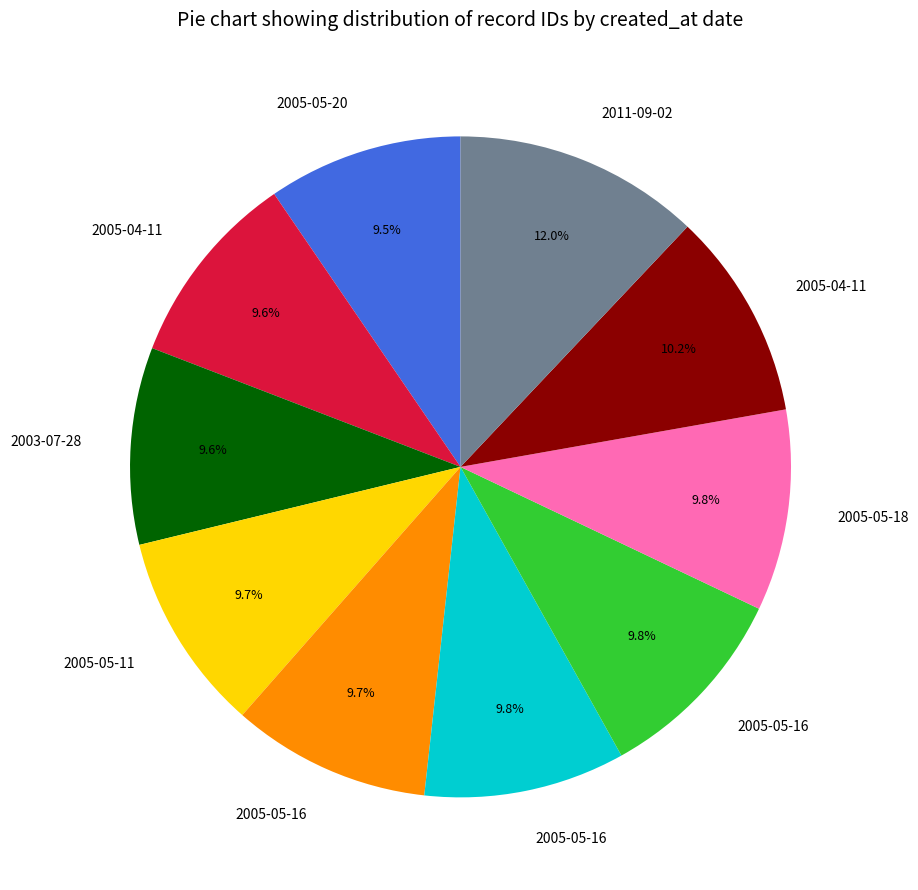

Is there any slice that represents more than half of the pie?

No